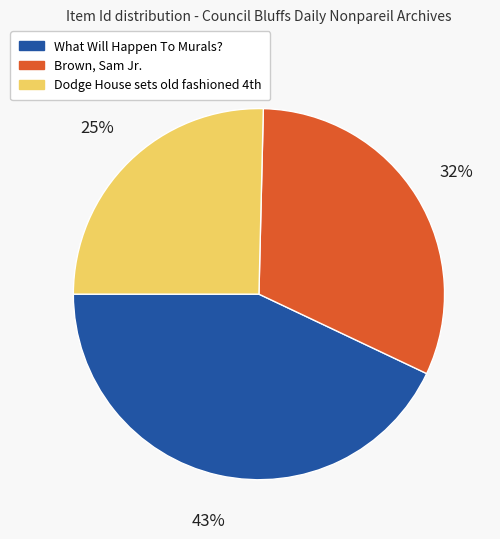

Count the number of slices in the pie.

3